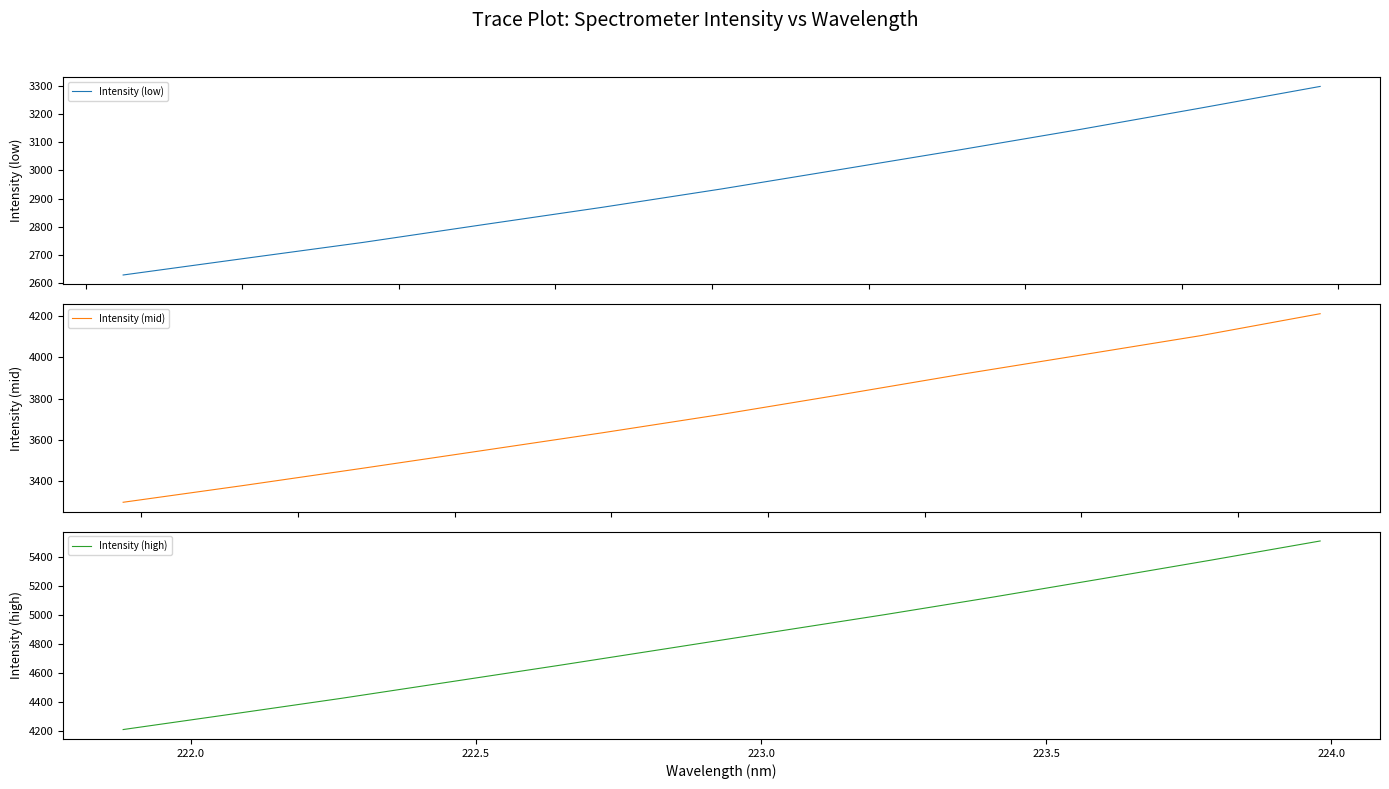

Approximately how many times larger is the value at 23 compared to 12?

1.3